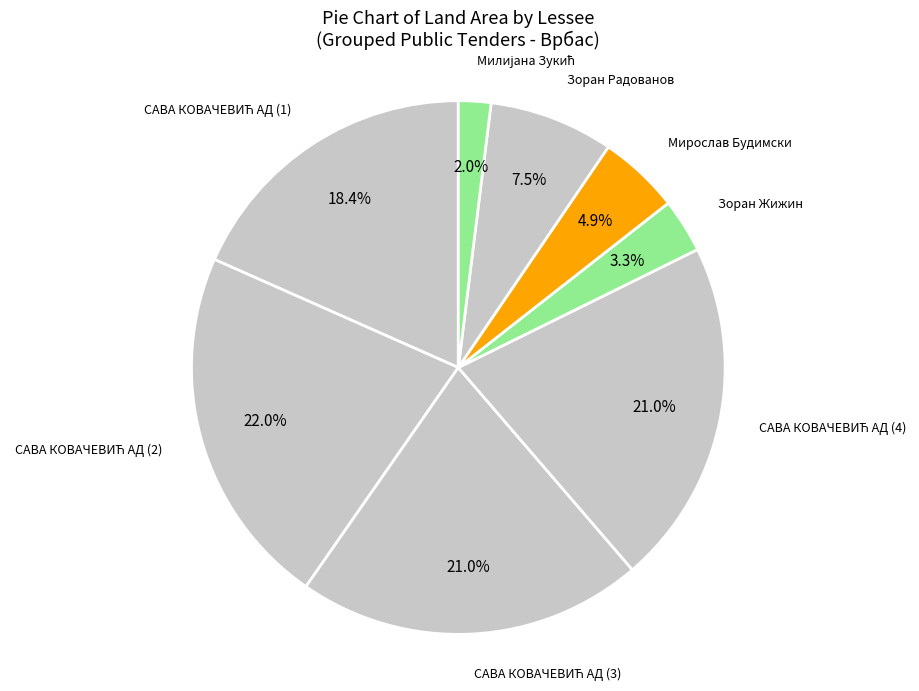

What portion of the pie excludes Мирослав Будимски?

95.1%